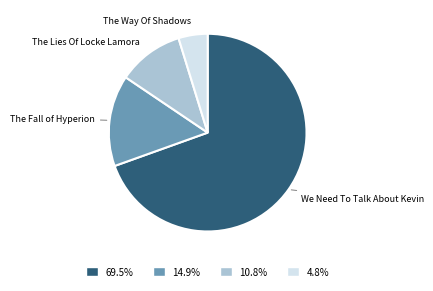

True or false: We Need To Talk About Kevin accounts for 80% of the total.

False